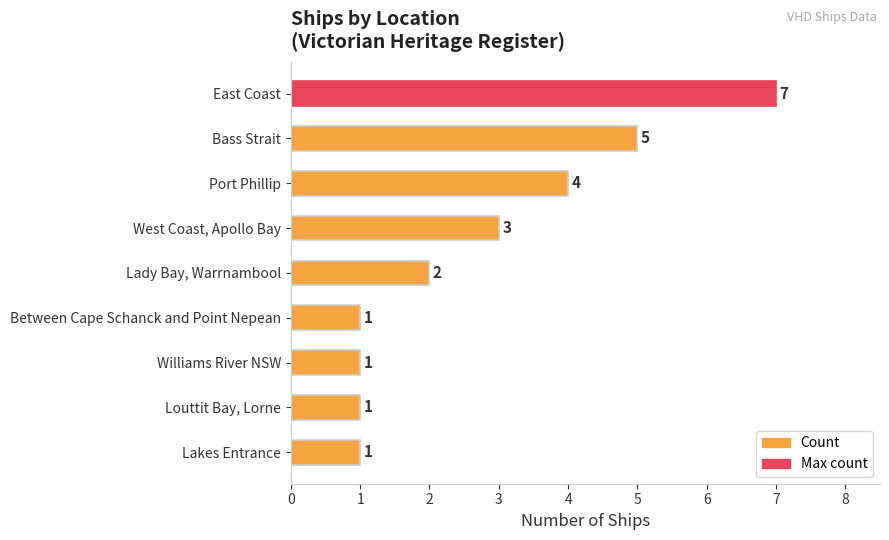

Reading bottom to top, what are all the values shown in this chart?

1	1	1	1	2	3	4	5	7